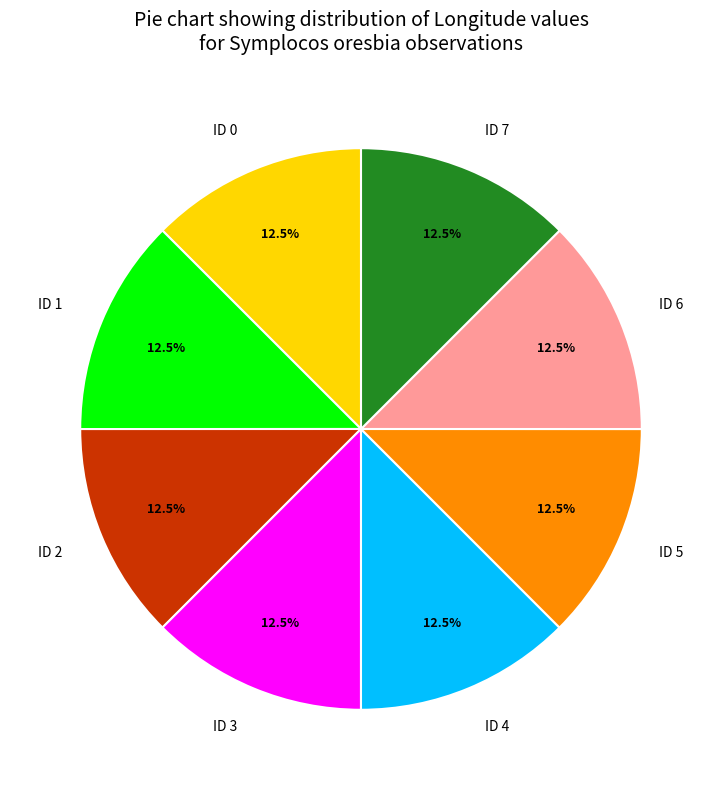

Approximately how many times larger is the value at ID 0 compared to ID 1?

1.0